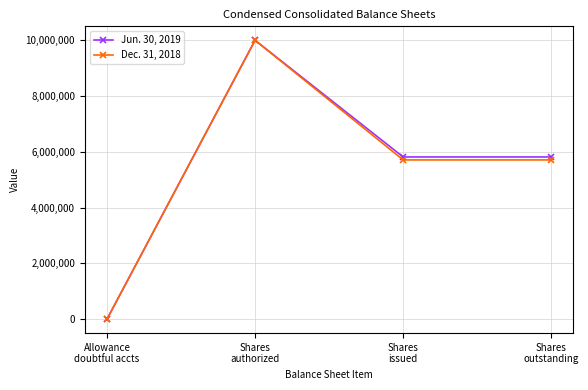

True or false: Jun. 30, 2019 has more than 0 interior local peaks.

True